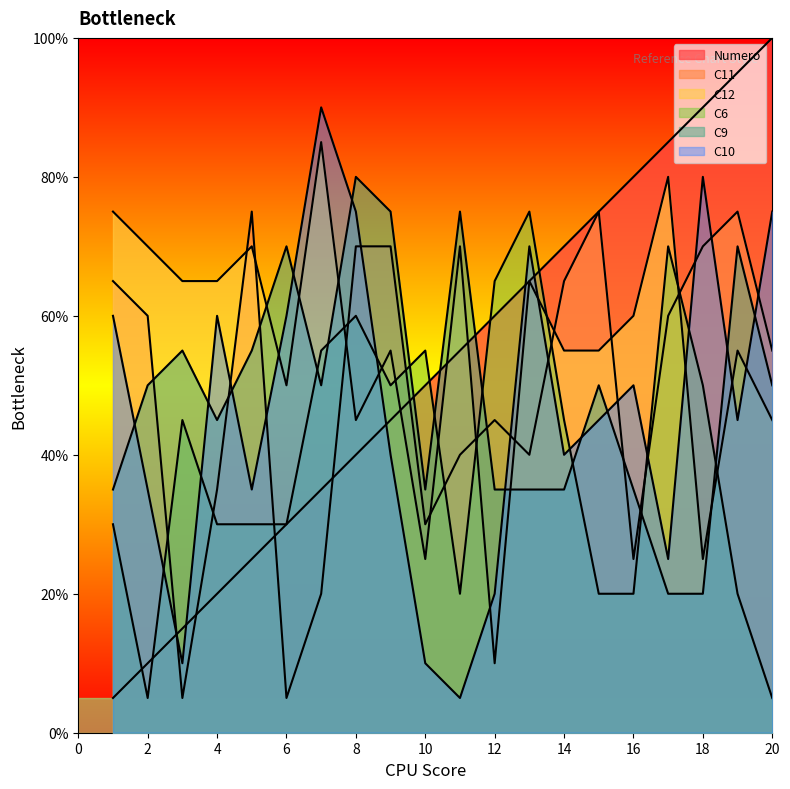

Reading left to right, extract all data points from this chart.

Numero: 5.0	10.0	15.0	20.0	25.0	30.0	35.0	40.0	45.0	50.0	55.0	60.0	65.0	70.0	75.0	80.0	85.0	90.0	95.0	100.0
C11: 65.0	60.0	5.0	35.0	75.0	5.0	20.0	70.0	70.0	30.0	40.0	45.0	40.0	65.0	75.0	25.0	60.0	70.0	75.0	55.0
C12: 75.0	70.0	65.0	65.0	70.0	50.0	85.0	45.0	55.0	25.0	70.0	10.0	65.0	55.0	55.0	60.0	80.0	25.0	55.0	45.0
C6: 30.0	5.0	45.0	30.0	30.0	30.0	55.0	60.0	50.0	55.0	20.0	65.0	75.0	45.0	20.0	20.0	70.0	50.0	20.0	5.0
C9: 35.0	50.0	55.0	45.0	55.0	70.0	50.0	80.0	75.0	35.0	75.0	35.0	35.0	35.0	50.0	35.0	20.0	20.0	70.0	50.0
C10: 60.0	35.0	10.0	60.0	35.0	60.0	90.0	75.0	40.0	10.0	5.0	20.0	70.0	40.0	45.0	50.0	25.0	80.0	45.0	75.0